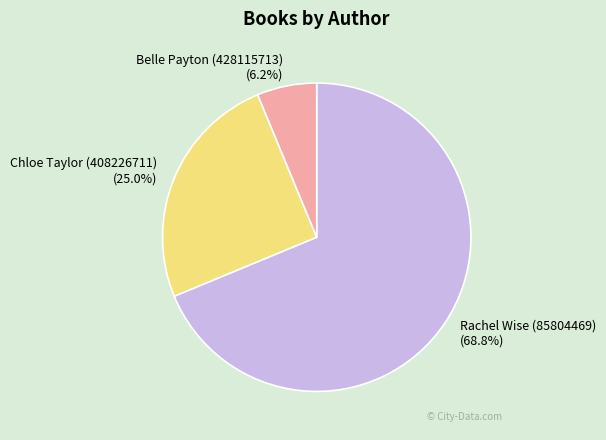

Which has a higher value, Belle Payton (428115713) or Chloe Taylor (408226711)?

Chloe Taylor (408226711)